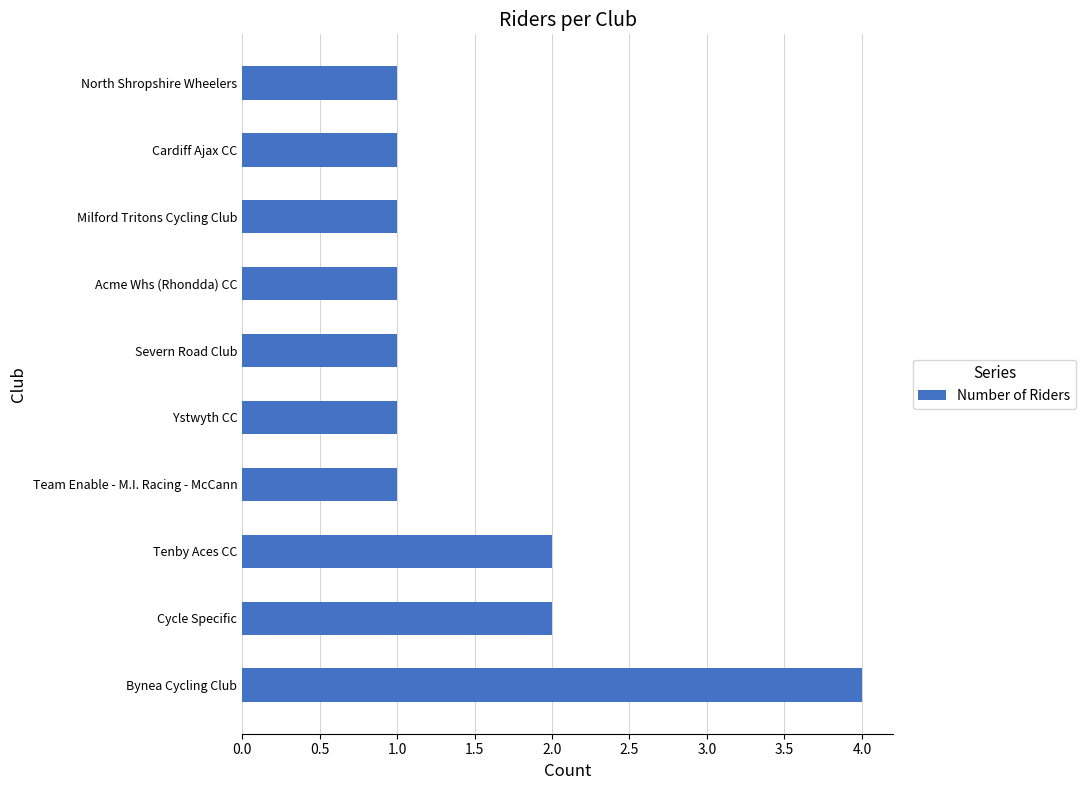

What is the sum of all values?

15